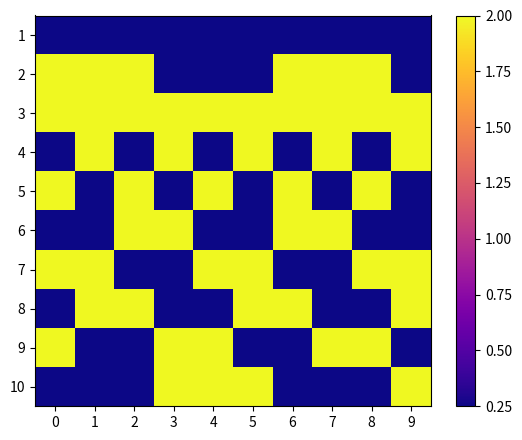

Reading left to right, list all the values displayed in this chart.

1: 0=0.2	1=0.2	2=0.2	3=0.2	4=0.2	5=0.2	6=0.2	7=0.2	8=0.2	9=0.2
2: 0=2.0	1=2.0	2=2.0	3=0.2	4=0.2	5=0.2	6=2.0	7=2.0	8=2.0	9=0.2
3: 0=2.0	1=2.0	2=2.0	3=2.0	4=2.0	5=2.0	6=2.0	7=2.0	8=2.0	9=2.0
4: 0=0.2	1=2.0	2=0.2	3=2.0	4=0.2	5=2.0	6=0.2	7=2.0	8=0.2	9=2.0
5: 0=2.0	1=0.2	2=2.0	3=0.2	4=2.0	5=0.2	6=2.0	7=0.2	8=2.0	9=0.2
6: 0=0.2	1=0.2	2=2.0	3=2.0	4=0.2	5=0.2	6=2.0	7=2.0	8=0.2	9=0.2
7: 0=2.0	1=2.0	2=0.2	3=0.2	4=2.0	5=2.0	6=0.2	7=0.2	8=2.0	9=2.0
8: 0=0.2	1=2.0	2=2.0	3=0.2	4=0.2	5=2.0	6=2.0	7=0.2	8=0.2	9=2.0
9: 0=2.0	1=0.2	2=0.2	3=2.0	4=2.0	5=0.2	6=0.2	7=2.0	8=2.0	9=0.2
10: 0=0.2	1=0.2	2=0.2	3=2.0	4=2.0	5=2.0	6=0.2	7=0.2	8=0.2	9=2.0